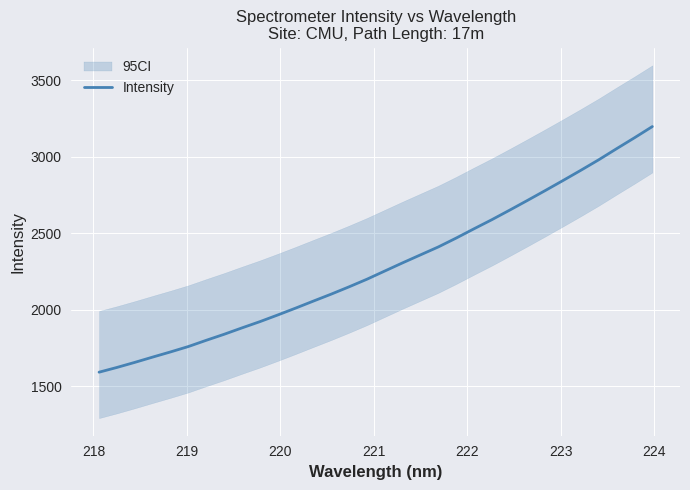

What is the lowest value of the Intensity series?

1592.3